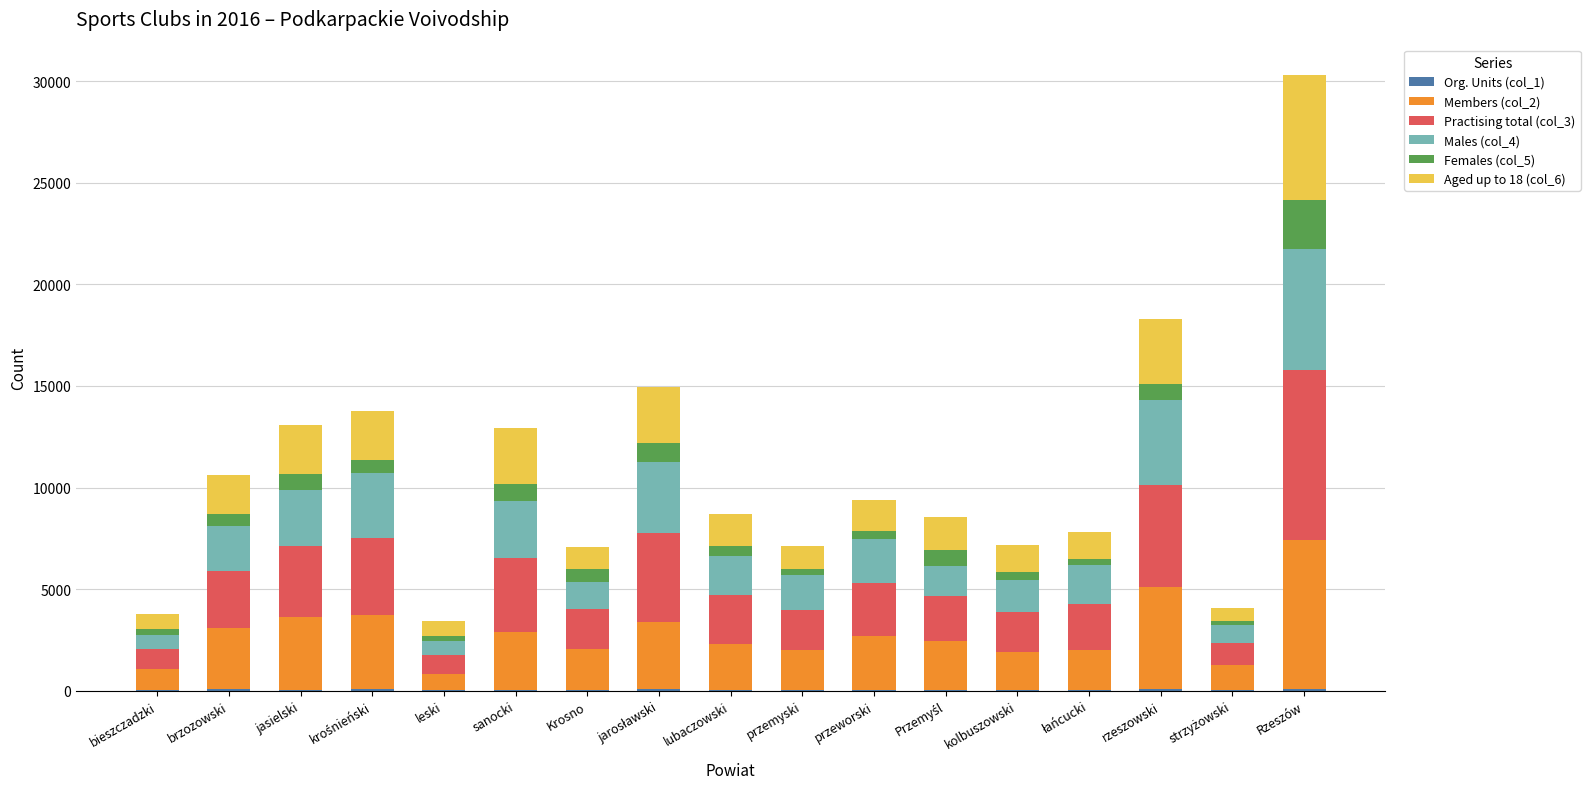

At which category is the sum across all series the highest?

Rzeszów